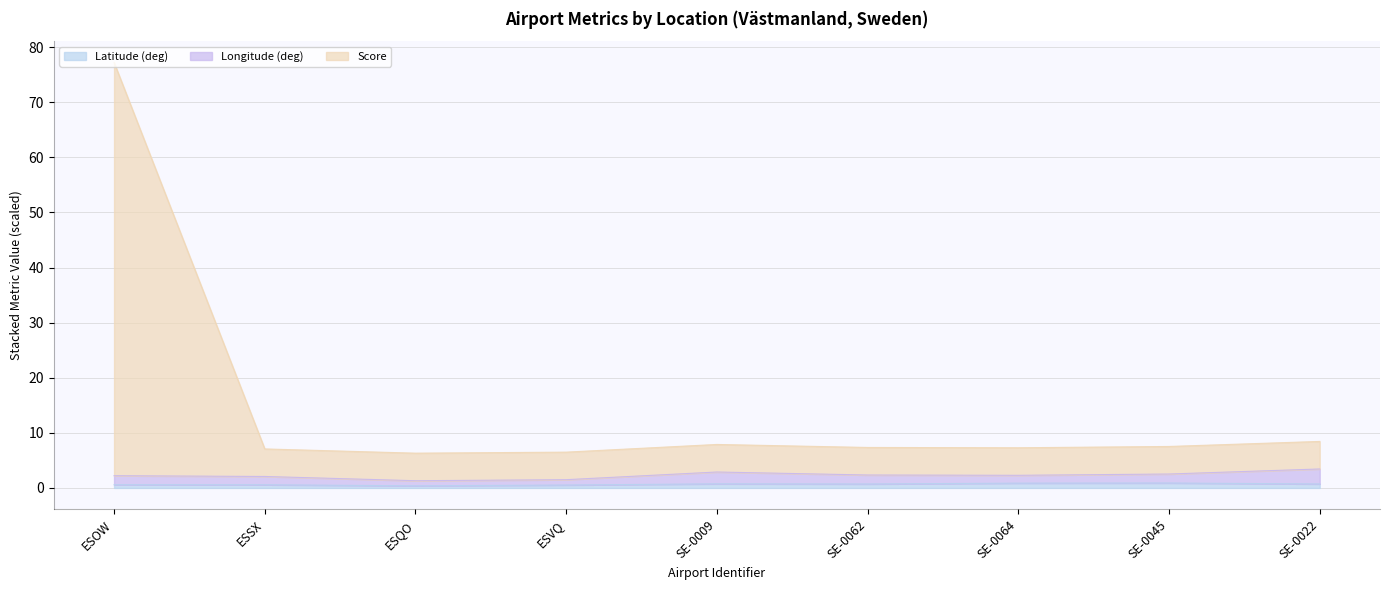

What is the value of the score point at the 4th from the left?

6.5